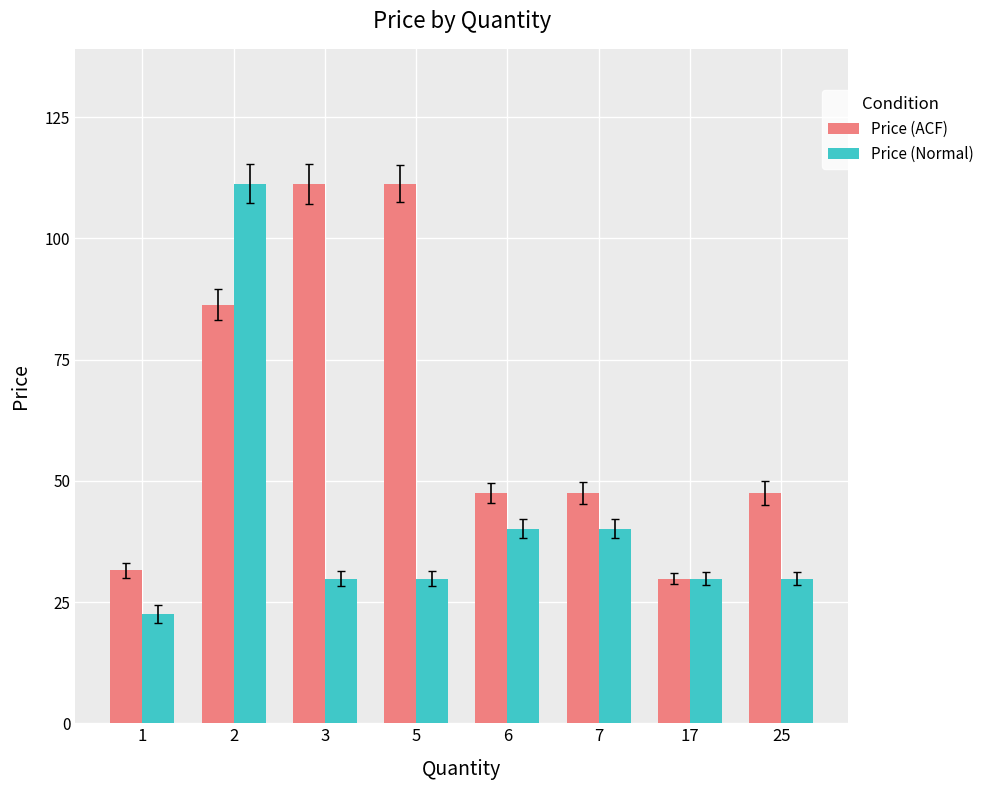

At 25, list the series in order from largest to smallest.

Price (ACF), Price (Normal)